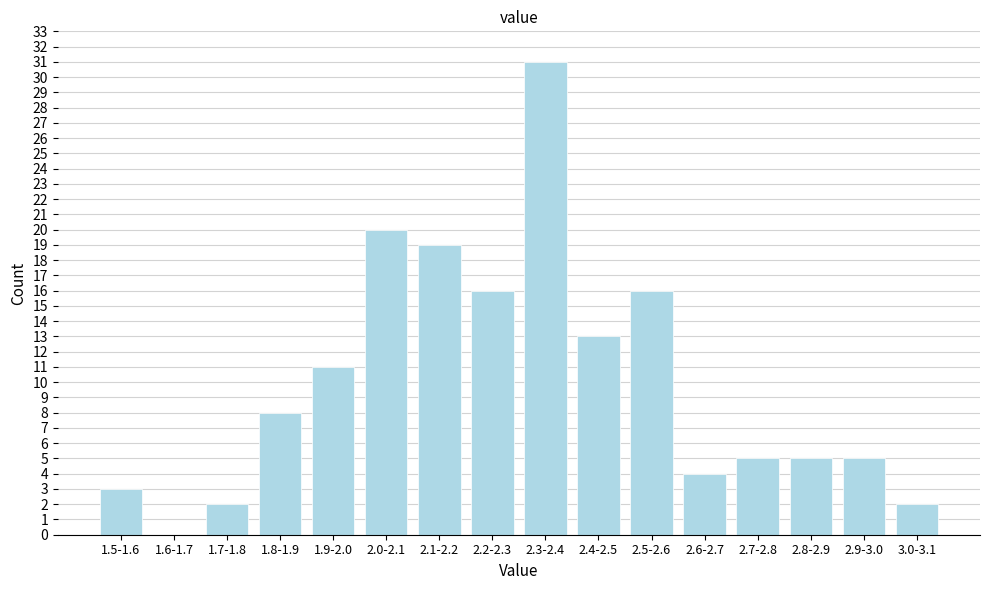

Reading left to right, extract all data points from this chart.

1.5-1.6=3	1.6-1.7=0	1.7-1.8=2	1.8-1.9=8	1.9-2.0=11	2.0-2.1=20	2.1-2.2=19	2.2-2.3=16	2.3-2.4=31	2.4-2.5=13	2.5-2.6=16	2.6-2.7=4	2.7-2.8=5	2.8-2.9=5	2.9-3.0=5	3.0-3.1=2